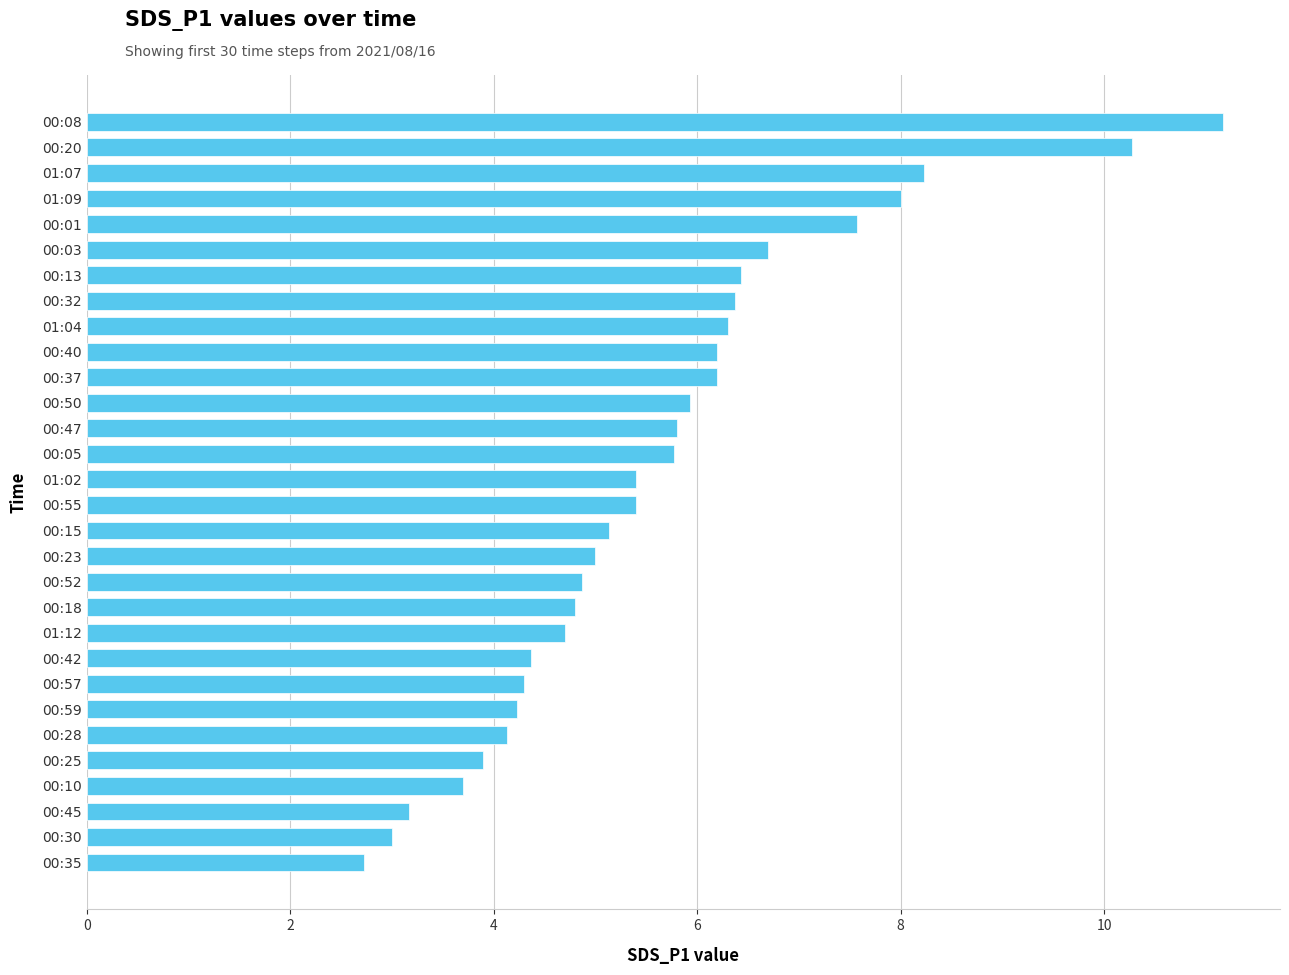

What is the change in value from 00:55 to 00:40?

+0.8